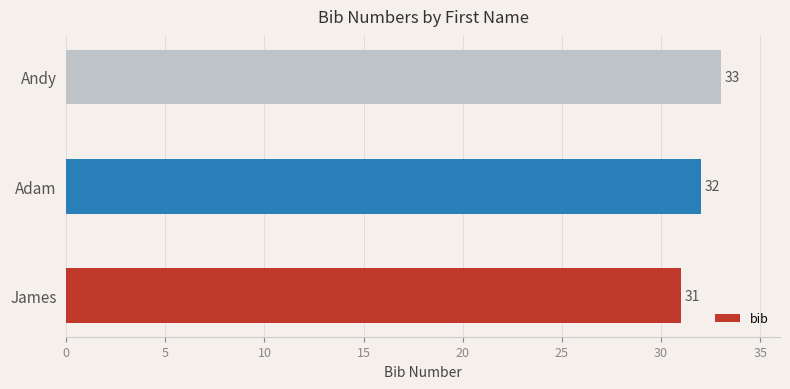

Between James and Adam, which is larger?

Adam